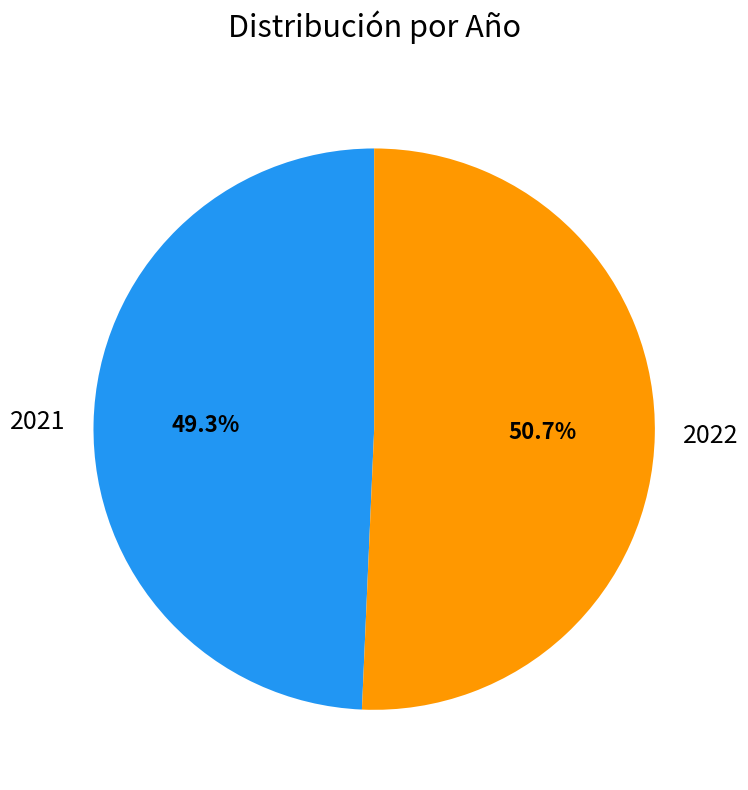

Does any single category account for the majority?

Yes